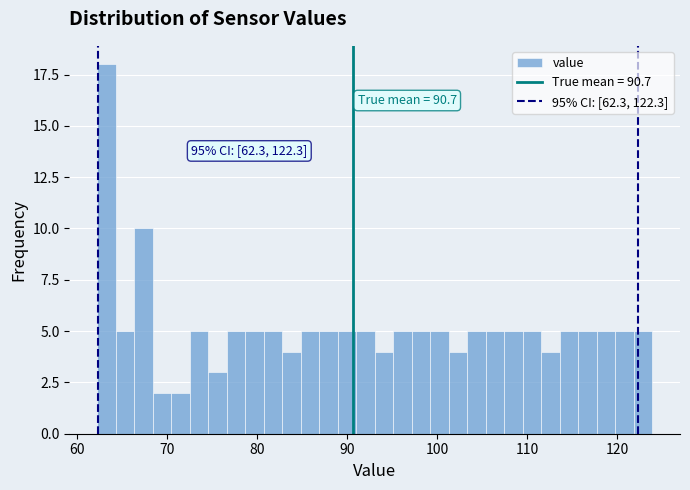

Read against the x-axis, roughly where is the centre of the tallest bar?

63